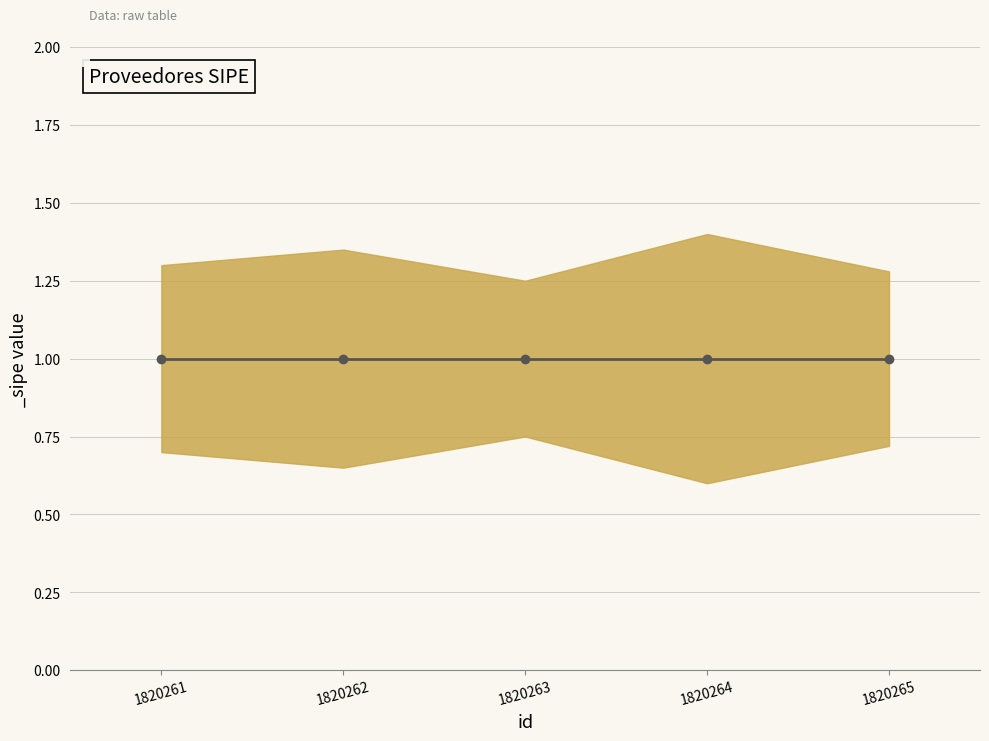

True or false: _sipe has more than 2 interior local peaks.

False